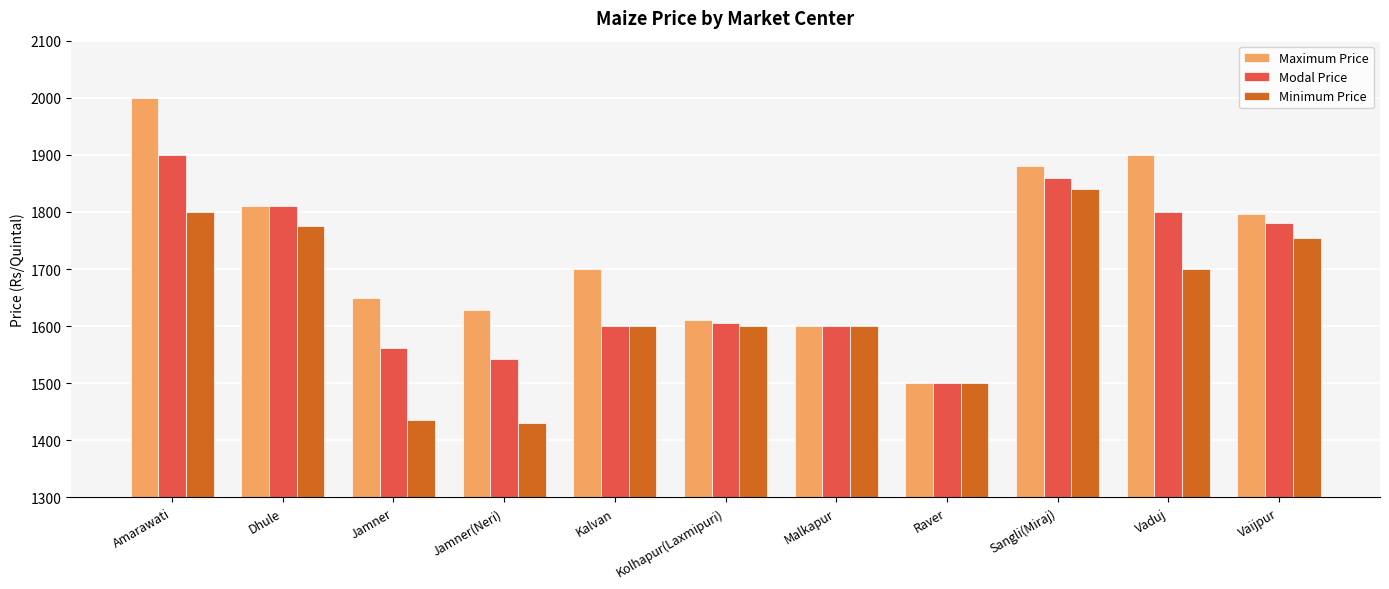

What position from the right is Jamner(Neri)?

8